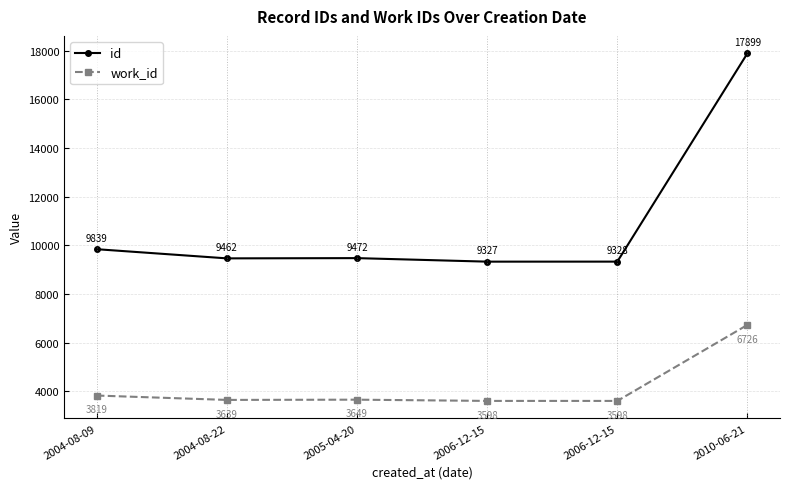

What is the label of the 3rd point from the left?

2005-04-20